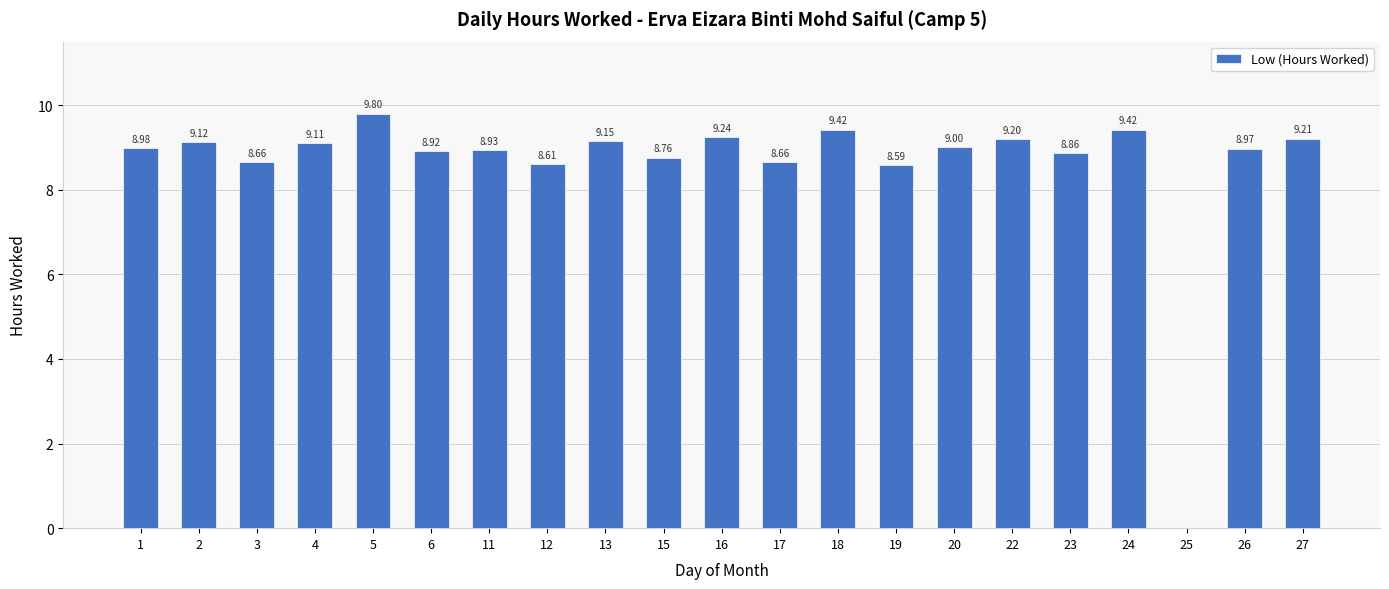

What is the change in value from 17 to 18?

+0.8